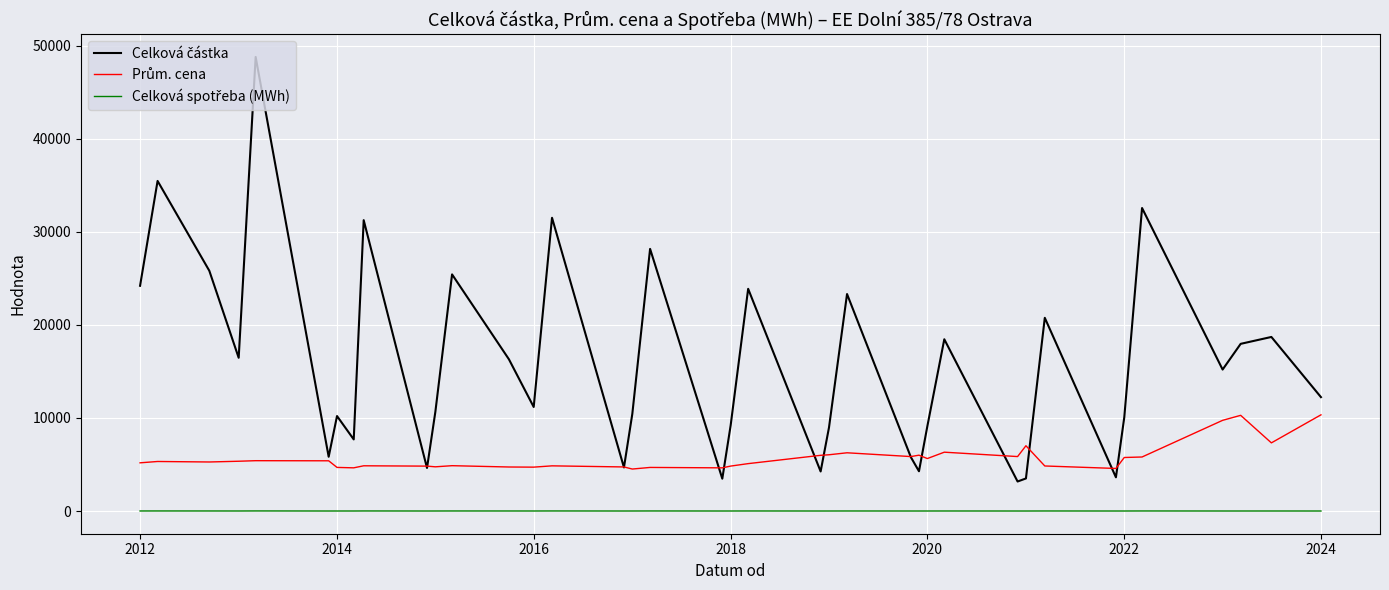

What is the maximum value shown in the chart?

48789.7